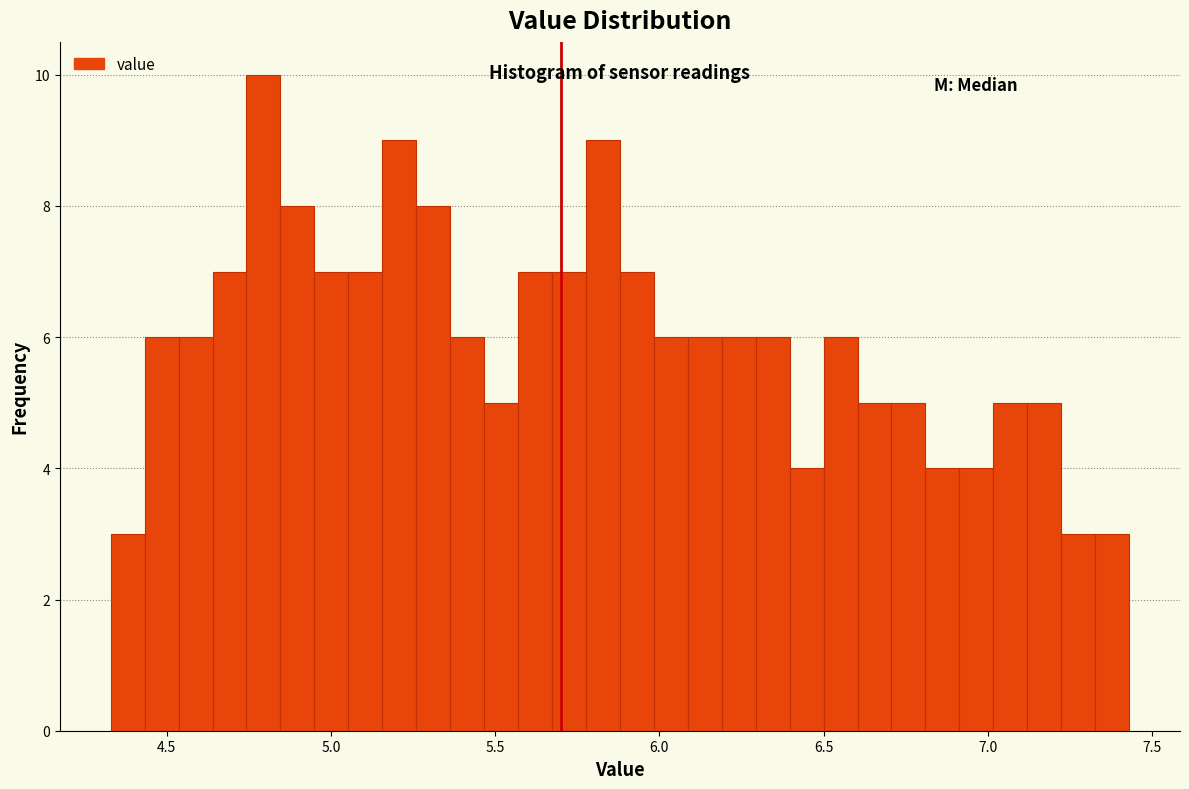

Around what value on the x-axis is the tallest bar? Give the approximate position of its centre, as read against the axis.

4.80